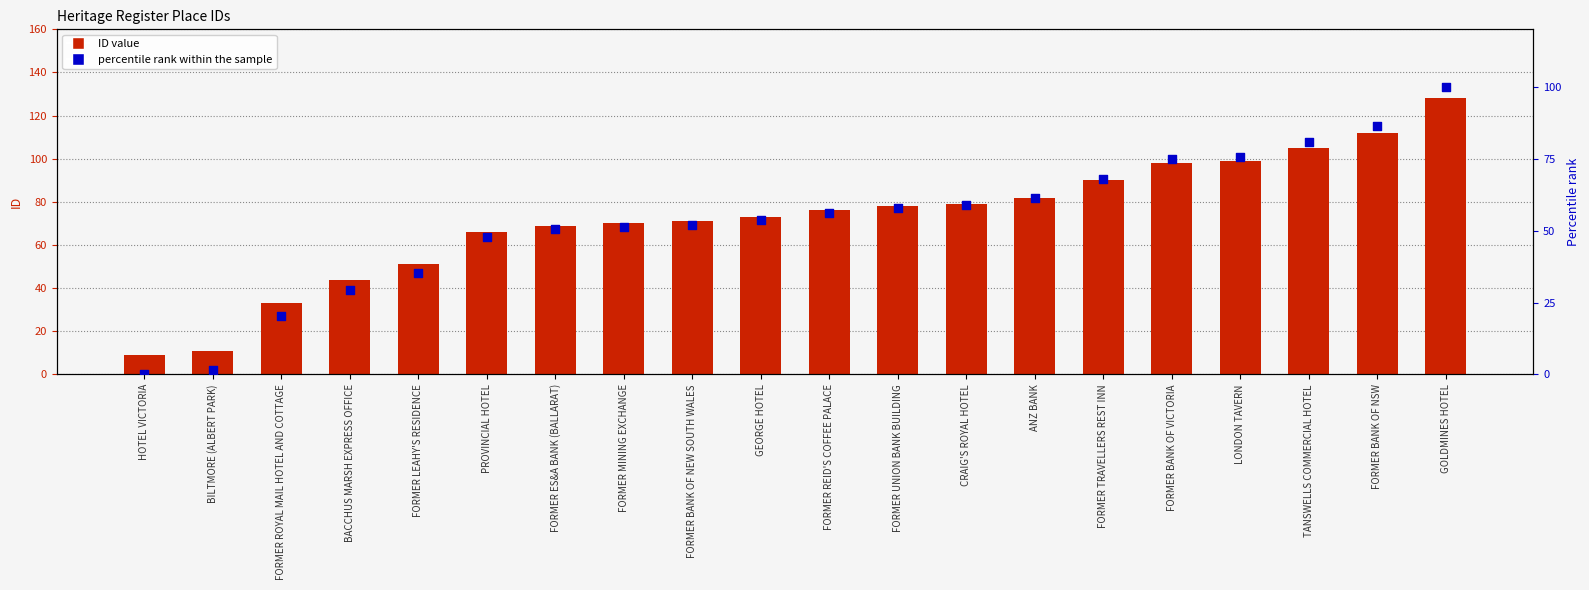

At which category is the sum across all series the highest?

GOLDMINES HOTEL